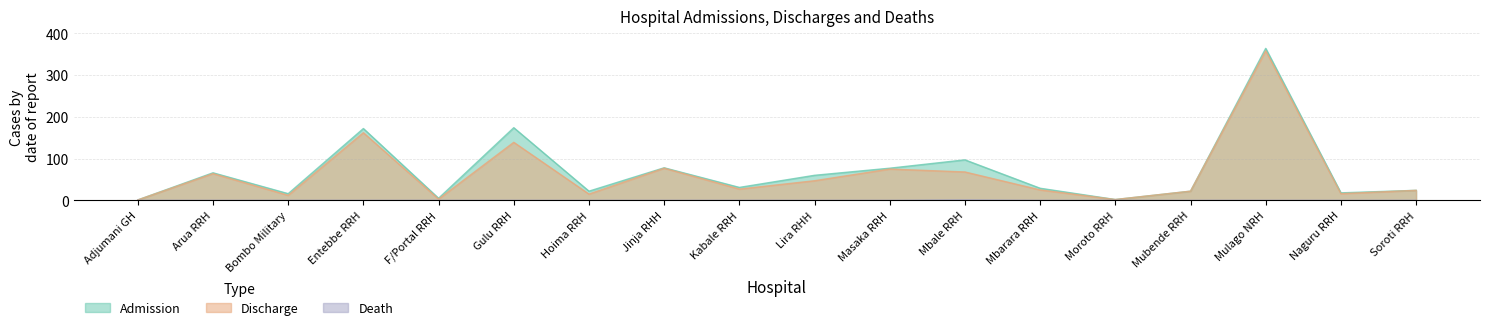

Reading right to left, transcribe all the data shown in this chart.

Admission: 24	18	364	22	2	29	97	77	60	31	78	22	174	5	172	16	66	1
Discharge: 24	16	358	22	2	25	68	75	47	27	77	15	139	3	162	12	64	1
Death: 0	0	0	0	0	0	1	0	0	0	0	0	0	0	0	0	0	0